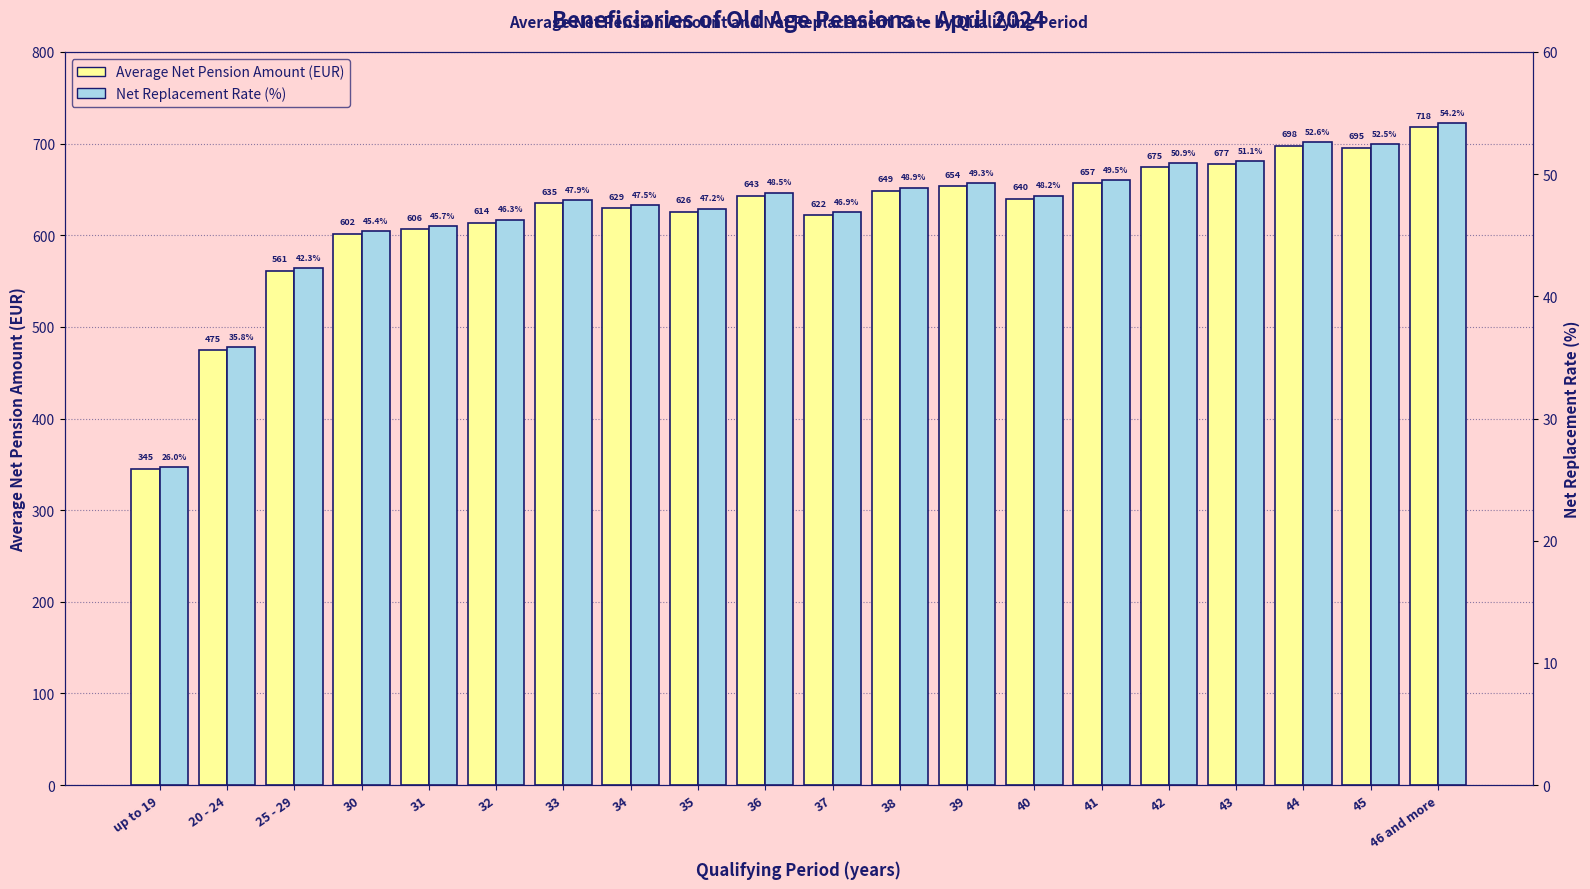

Is the value of Net replacement rate % (right axis) at 30 greater than the value of Average net pension amount (left axis) at 43?

No